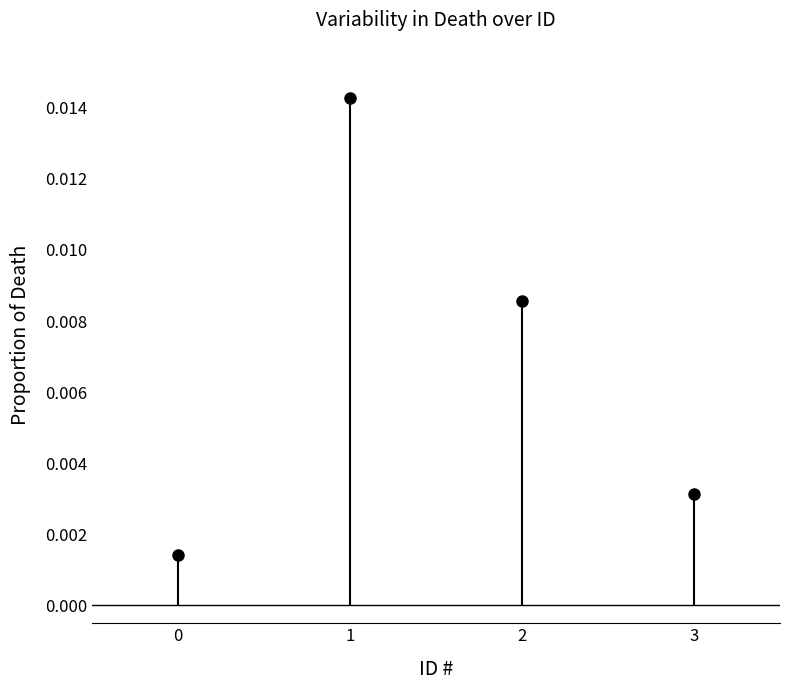

The chart shows a value of 0.0 at 3. True or false?

False